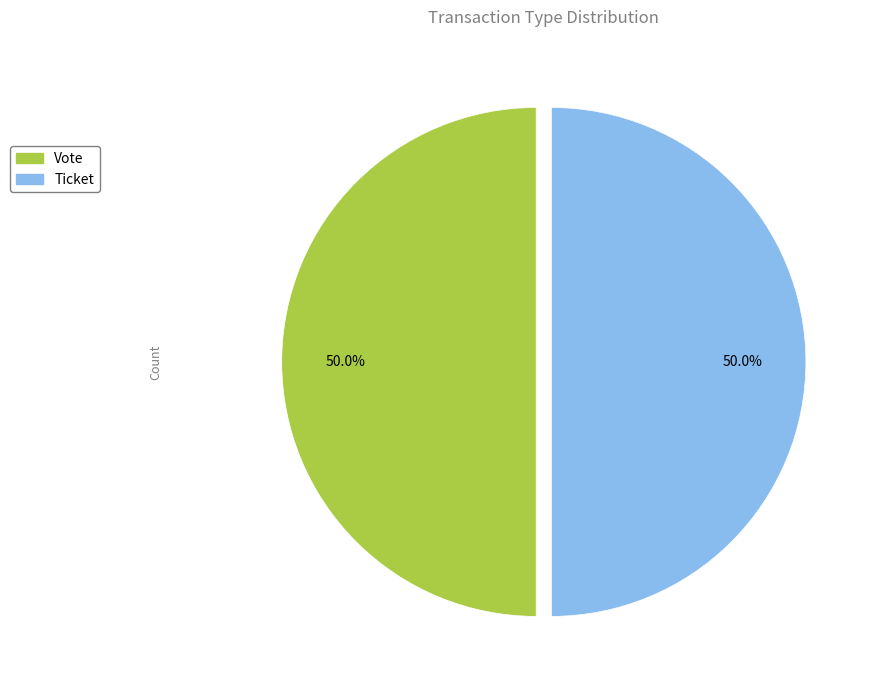

Is the sum of Ticket and Vote greater than half?

Yes